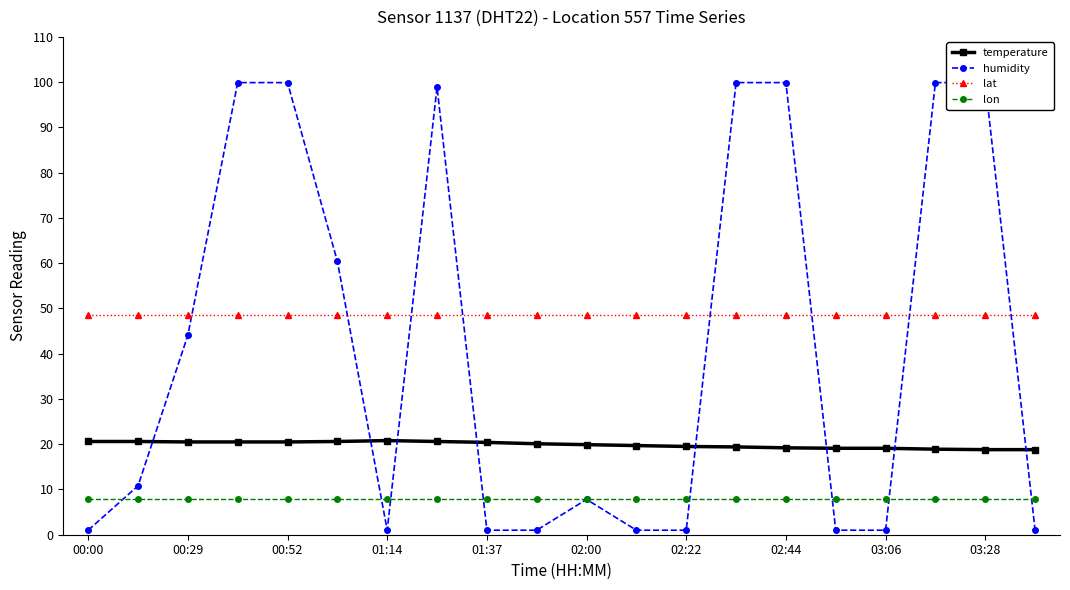

Rank the series by their average value, from lowest to highest.

lon, temperature, humidity, lat